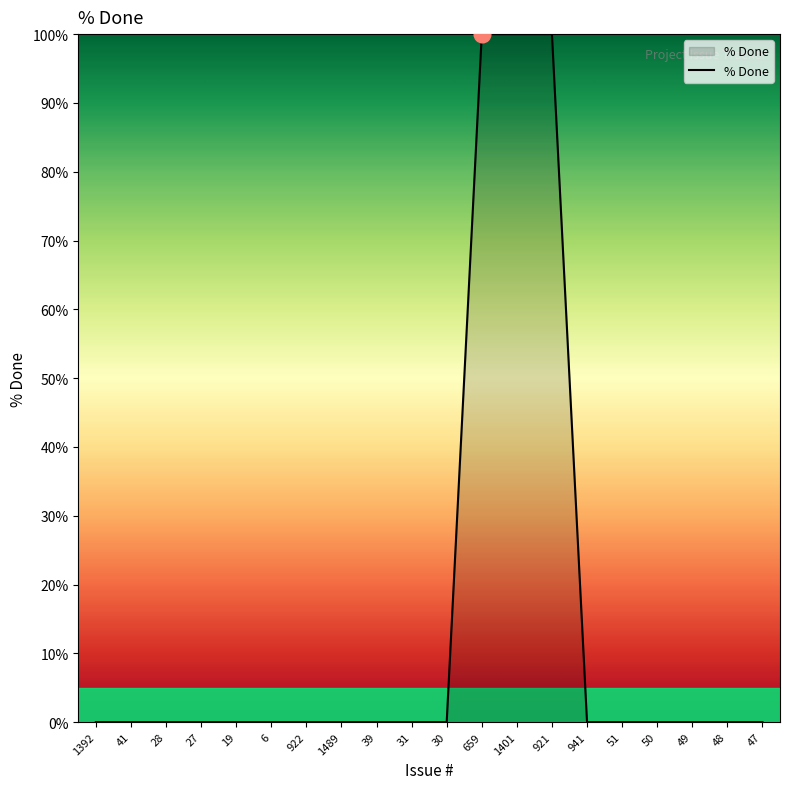

True or false: the data shows 0 at 19.

True